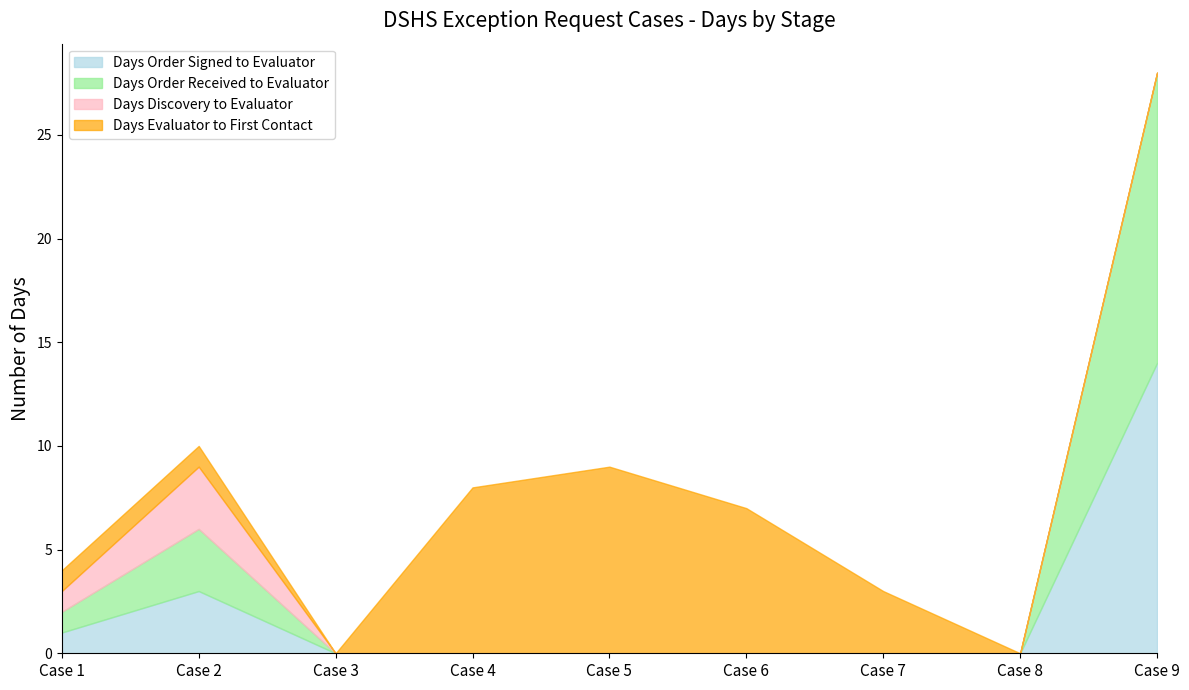

Between Case 4 and Case 7, which is larger?

Case 4